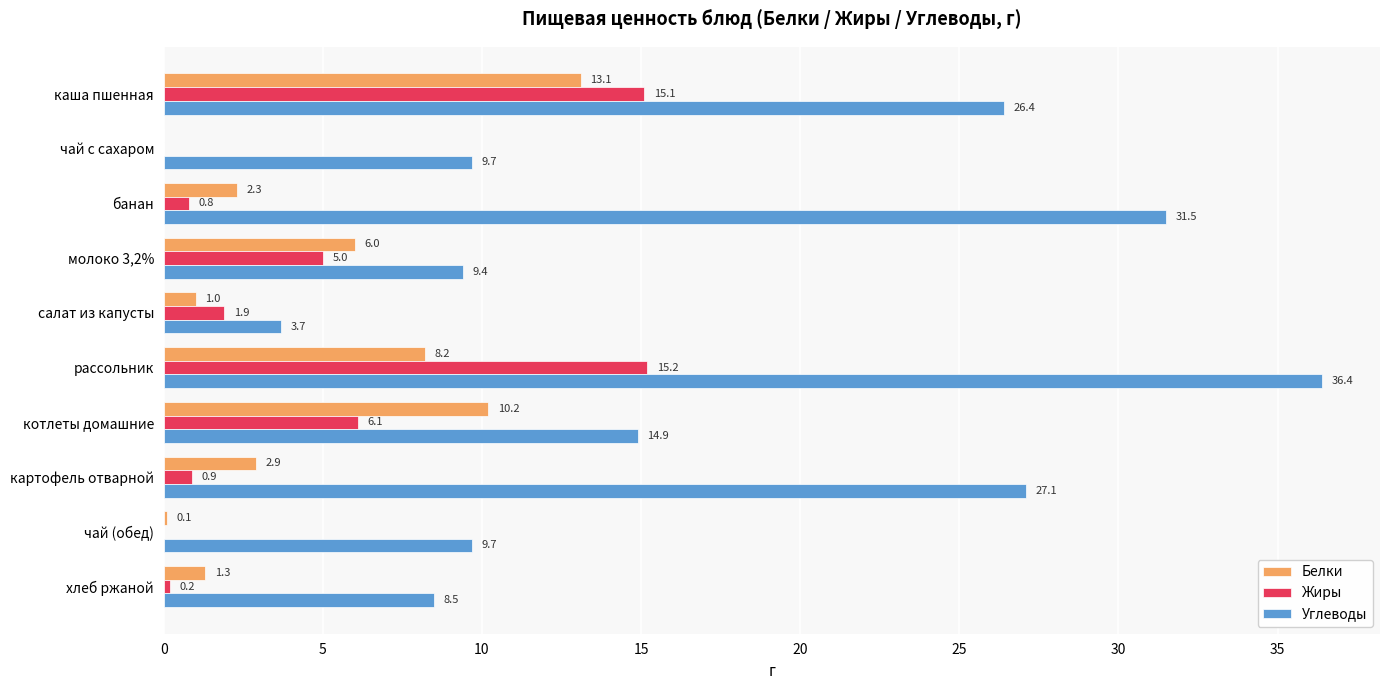

Count the number of categories in the chart.

10